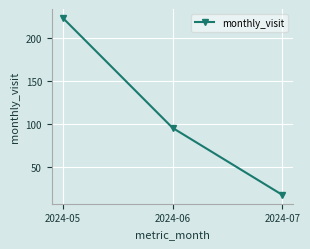

What is the change in value from 2024-05 to 2024-07?

-206